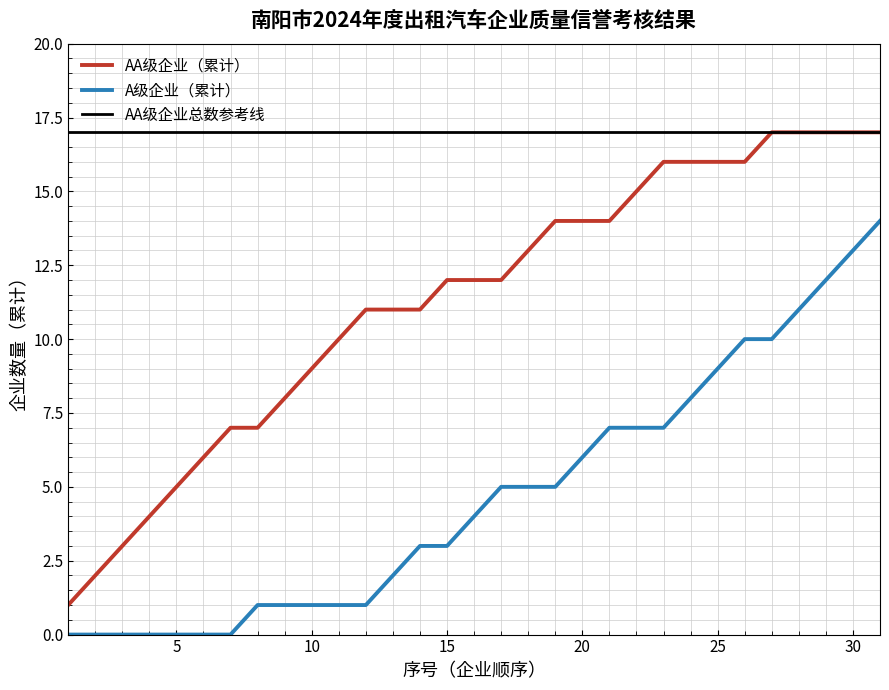

True or false: A级企业数量 and AA级企业数量 cross at least once.

False